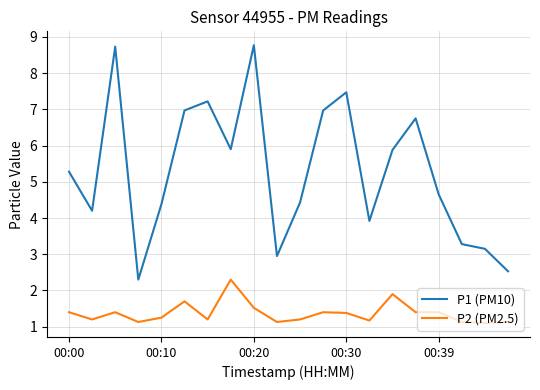

Which series has the largest total across all categories?

P1 (PM10)